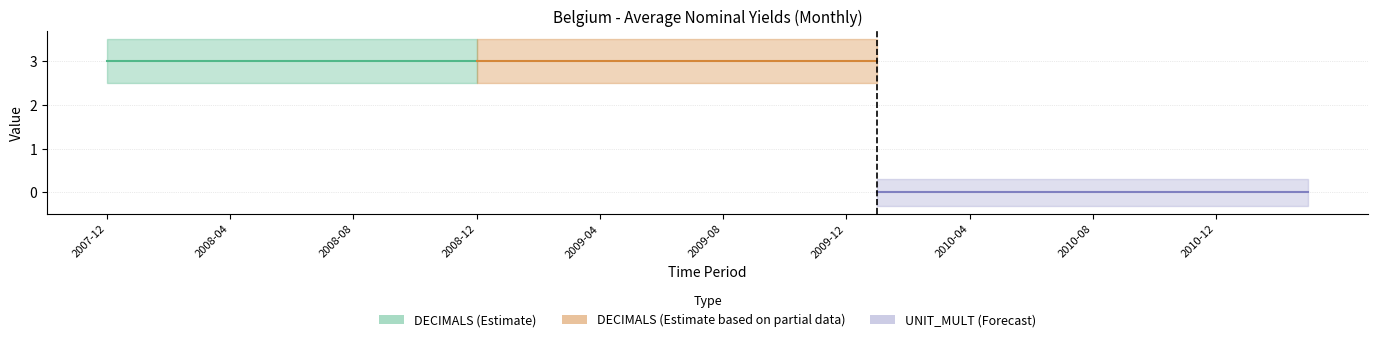

What is the value of the DECIMALS point at the 10th from the left?

3